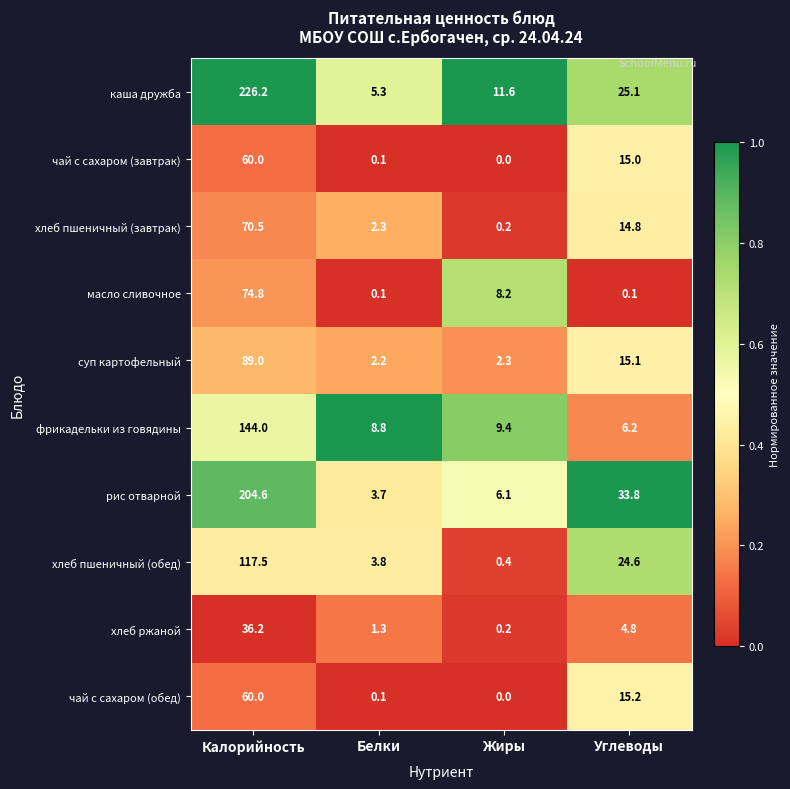

What is the difference between the highest and lowest values at Углеводы?

33.7